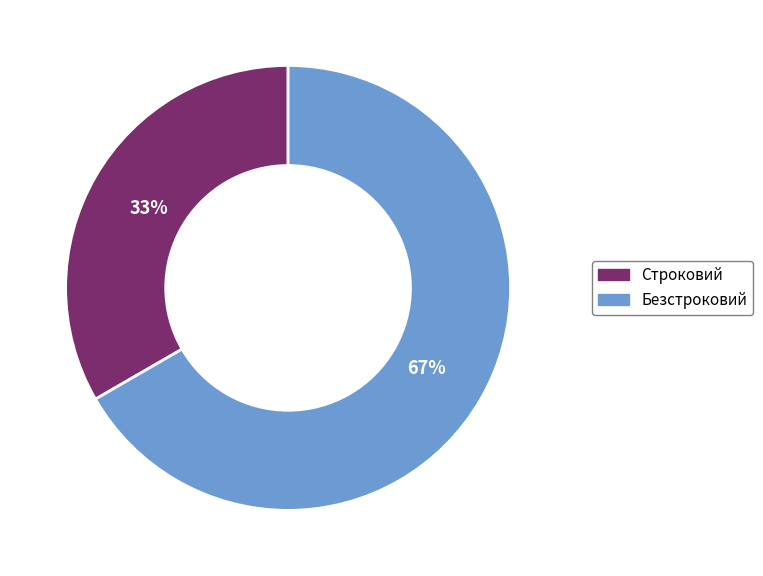

What percentage is the Безстроковий slice, to the nearest percent?

67%